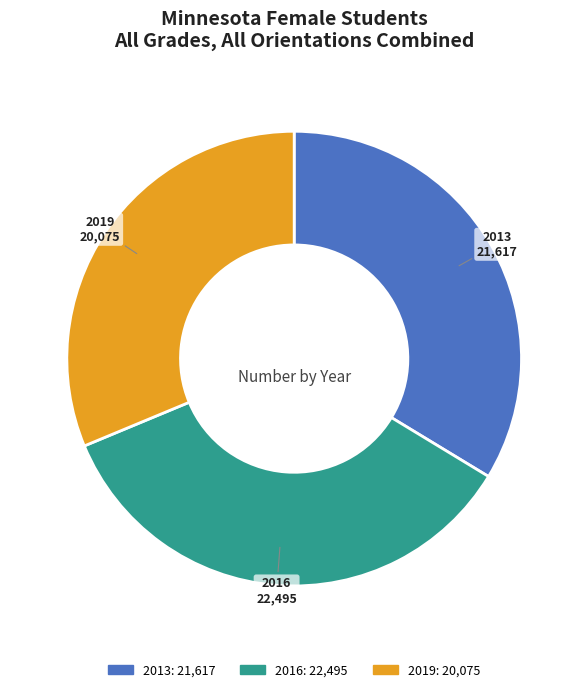

Approximately how many times larger is the value at 2016 compared to 2019?

1.1